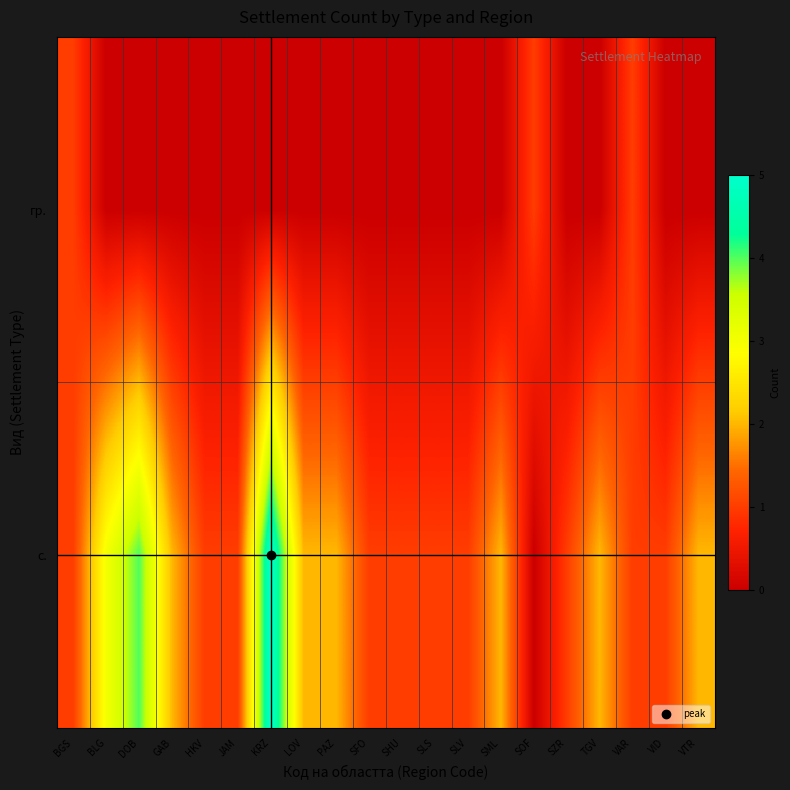

At how many categories does at least one series exceed 2?

3